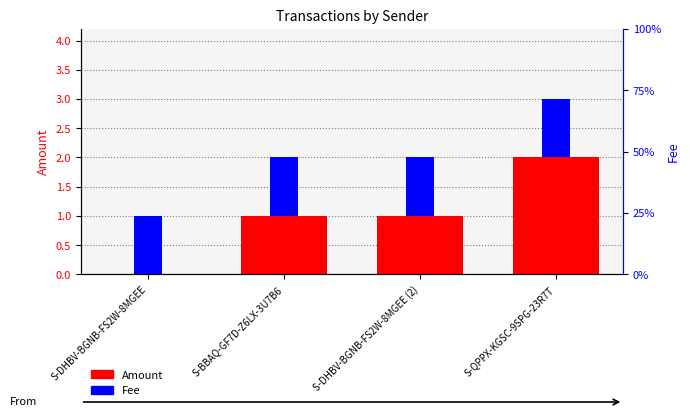

What is the sum of all Amount values?

4